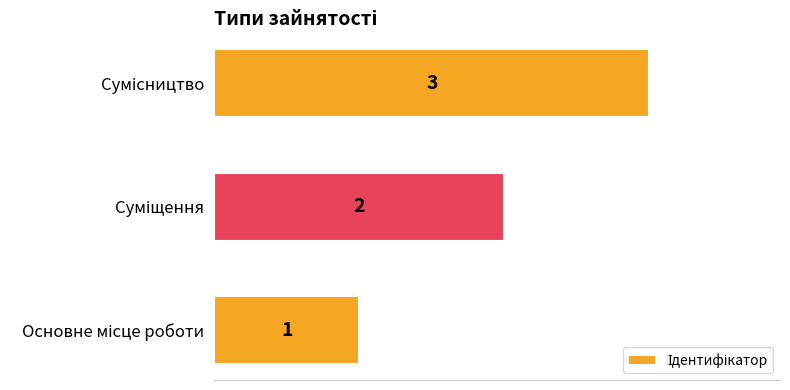

How many values are between 1 and 3?

3